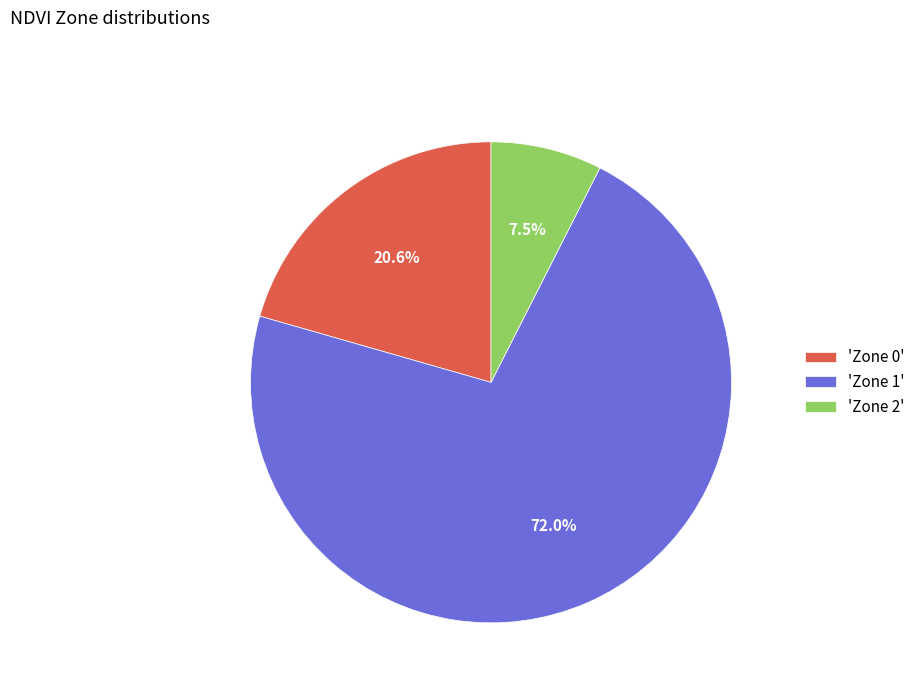

How many segments does this pie chart have?

3